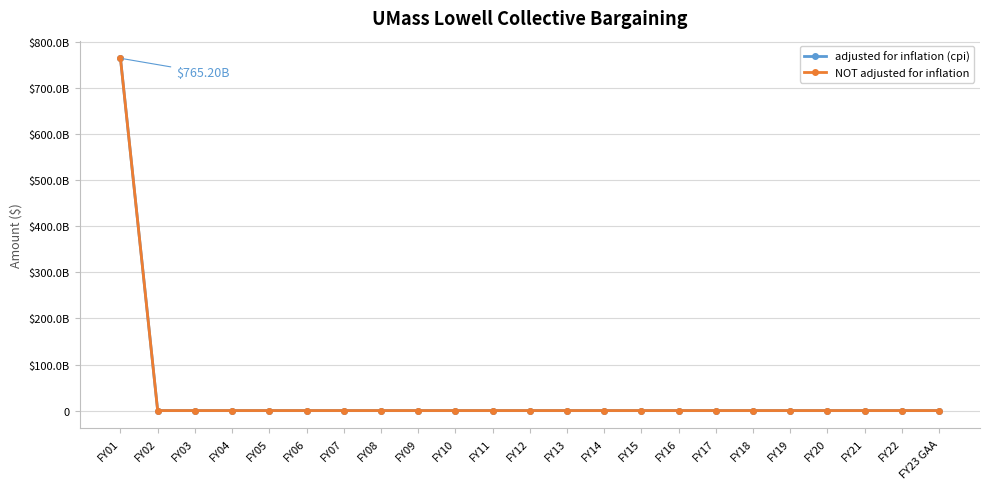

Between FY17 and FY07, which is larger?

FY17